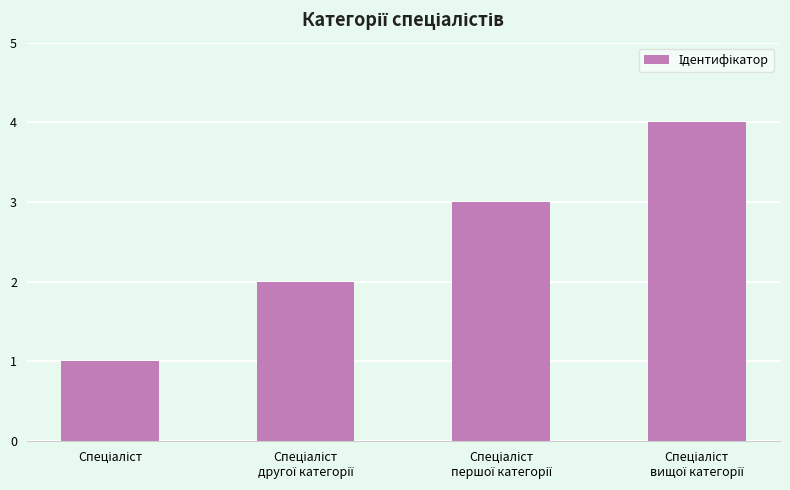

How many values are between 2 and 4?

3